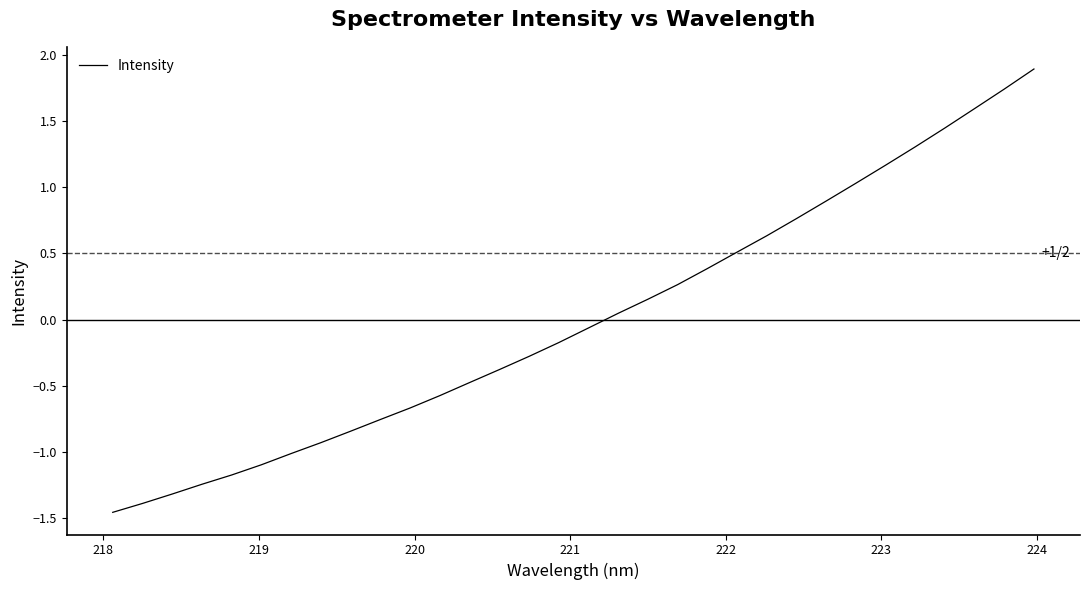

What is the difference between the maximum and minimum values?

3.3